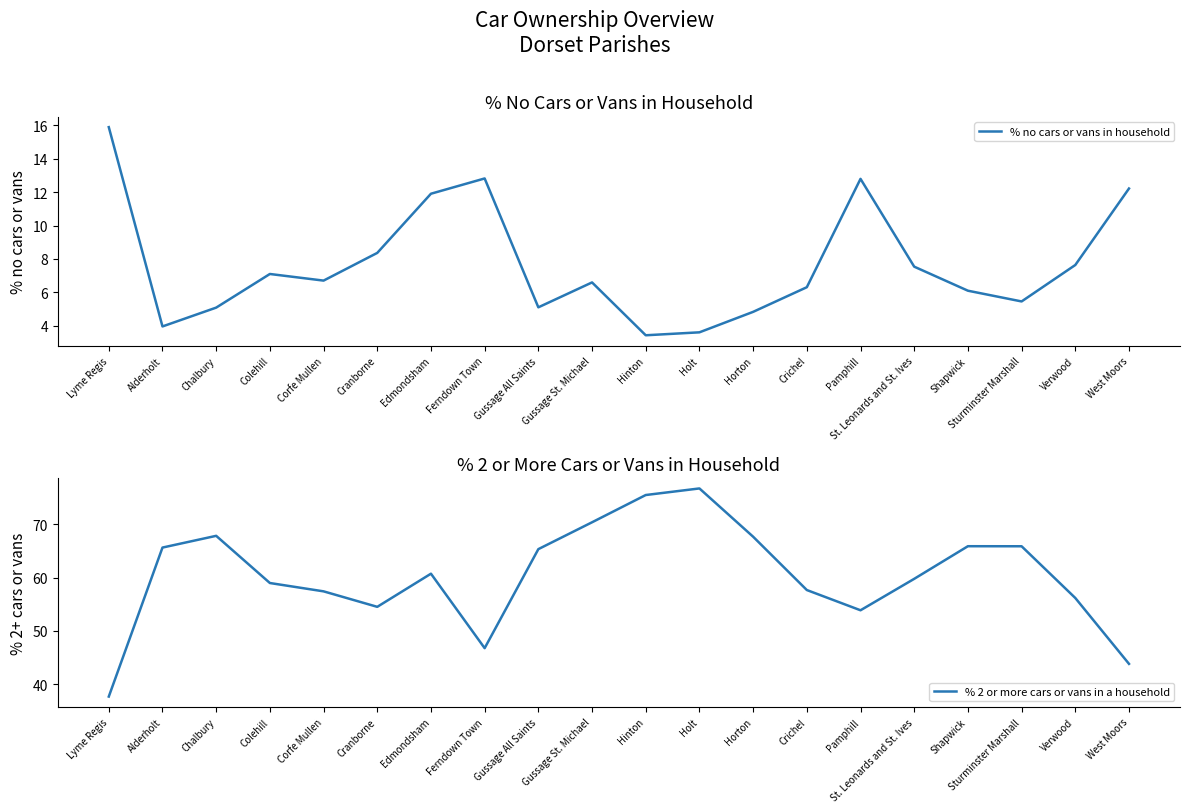

Reading right to left, extract all data points from this chart.

% no cars or vans in household: West Moors=12.2	Verwood=7.6	Sturminster Marshall=5.5	Shapwick=6.1	St. Leonards and St. Ives=7.5	Pamphill=12.8	Crichel=6.3	Horton=4.8	Holt=3.6	Hinton=3.4	Gussage St. Michael=6.6	Gussage All Saints=5.1	Ferndown Town=12.8	Edmondsham=11.9	Cranborne=8.4	Corfe Mullen=6.7	Colehill=7.1	Chalbury=5.1	Alderholt=4.0	Lyme Regis=15.9
% 2 or more cars or vans in a household: West Moors=43.8	Verwood=56.2	Sturminster Marshall=65.8	Shapwick=65.9	St. Leonards and St. Ives=59.8	Pamphill=53.9	Crichel=57.7	Horton=67.6	Holt=76.7	Hinton=75.4	Gussage St. Michael=70.3	Gussage All Saints=65.3	Ferndown Town=46.8	Edmondsham=60.7	Cranborne=54.5	Corfe Mullen=57.4	Colehill=59.0	Chalbury=67.8	Alderholt=65.6	Lyme Regis=37.7